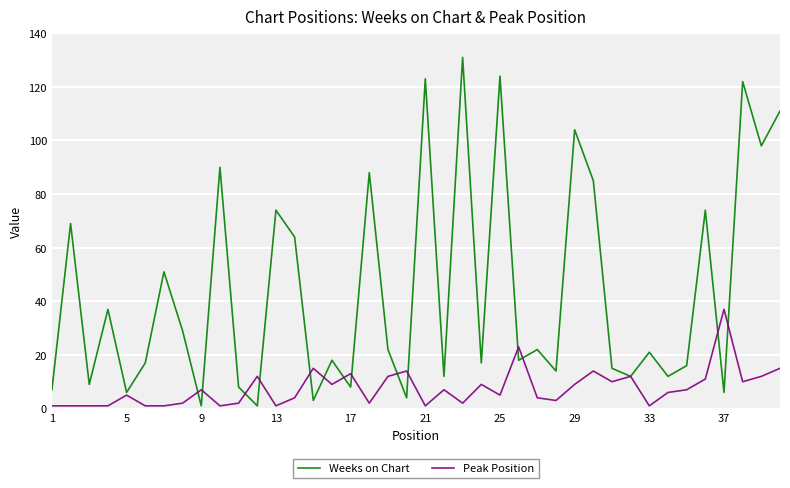

Which series has the largest total across all categories?

Weeks on Chart